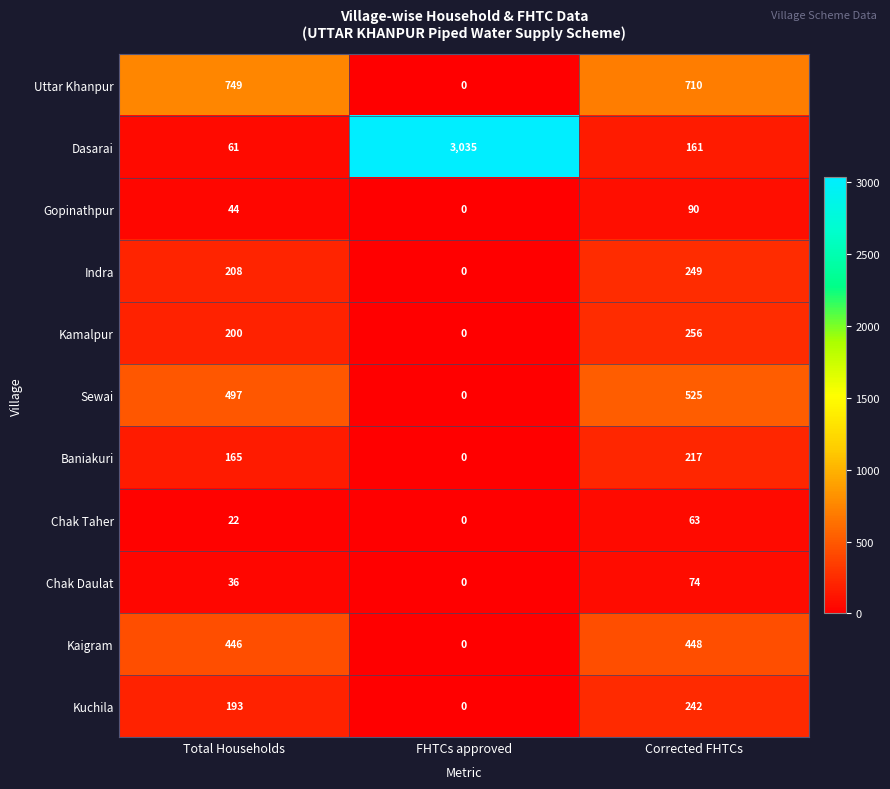

Rank the series by their maximum value, from lowest to highest.

Chak Taher, Chak Daulat, Gopinathpur, Baniakuri, Kuchila, Indra, Kamalpur, Kaigram, Sewai, Uttar Khanpur, Dasarai